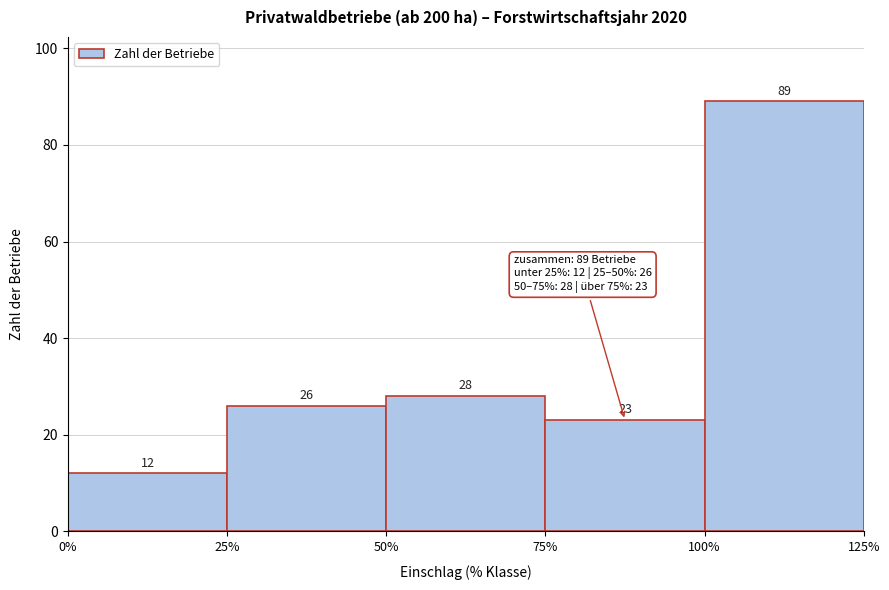

Reading left to right, list every bar in this chart as the range it spans on the x-axis followed by its height.

0% to 25%: 12
25% to 50%: 26
50% to 75%: 28
75% to 100%: 23
100% to 125%: 89